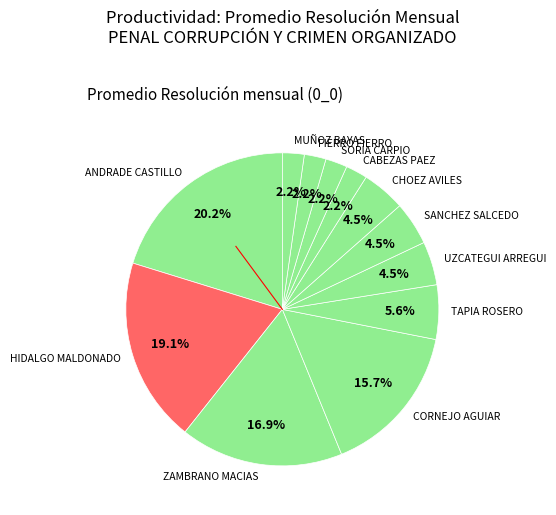

True or false: TAPIA ROSERO accounts for 6% of the total.

True